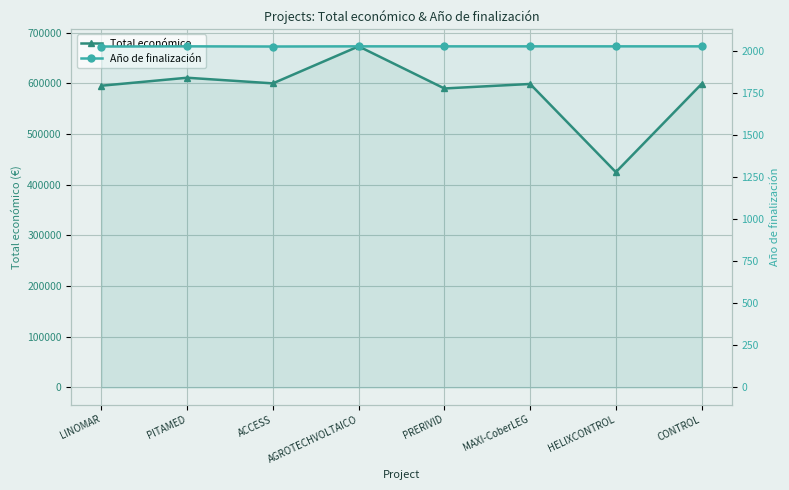

True or false: Total económico has more than 0 points higher than both neighbors.

True